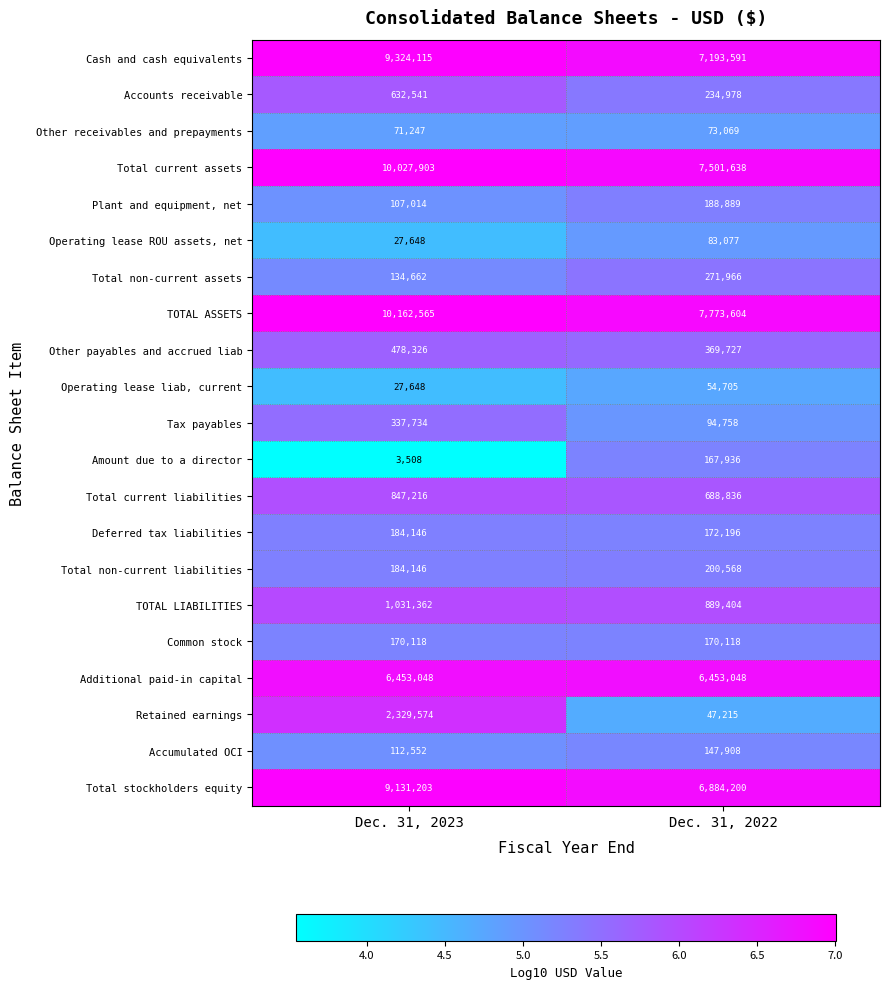

What is the spread (max minus min) of values at Dec. 31, 2023?

10159057